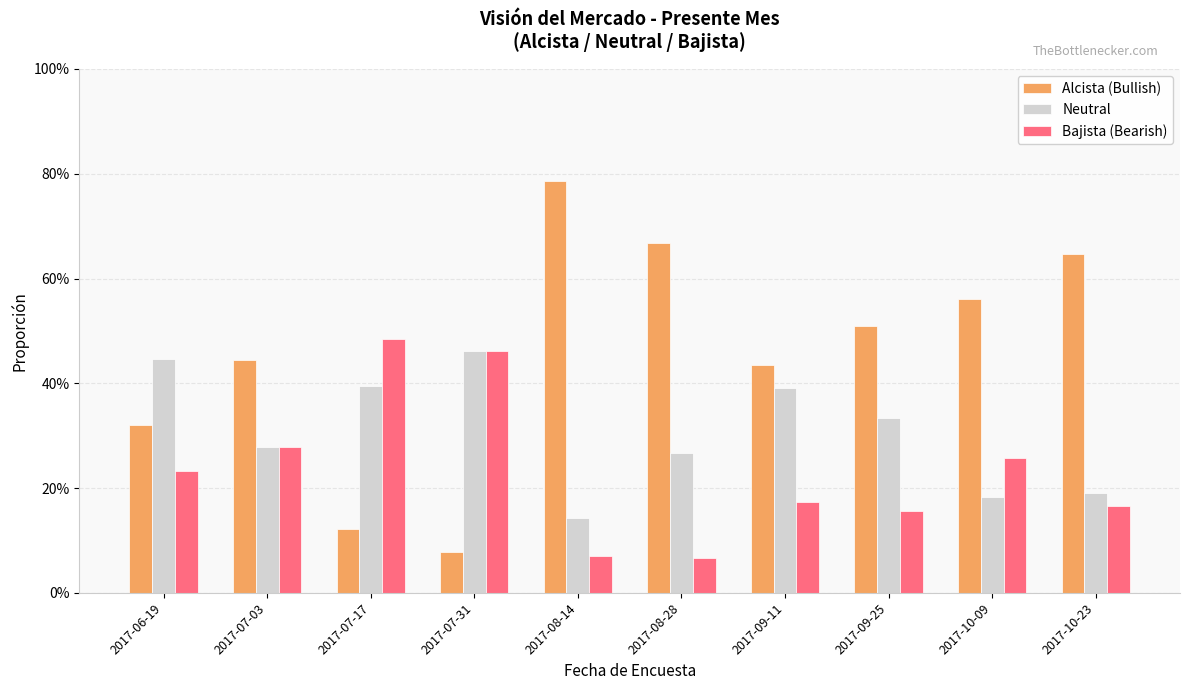

What is the difference between the Bajista (Bearish) values at 2017-10-23 and 2017-07-03?

0.1